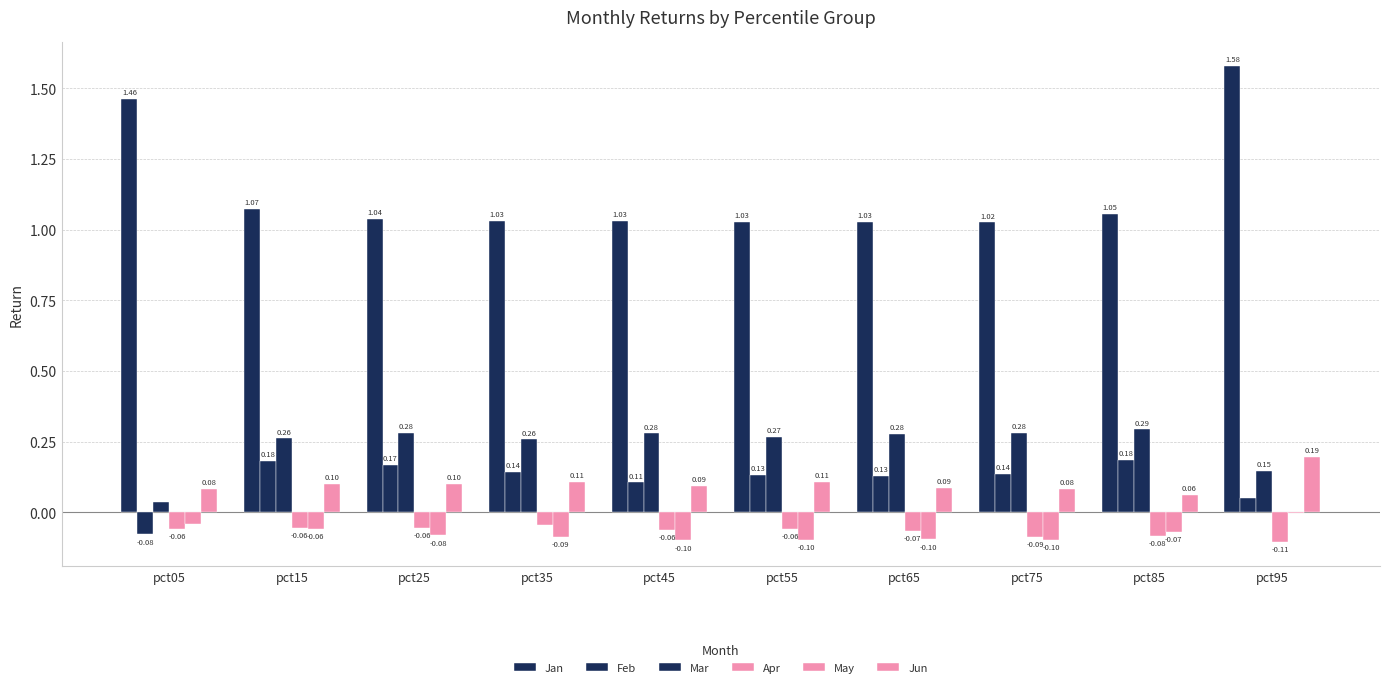

How many distinct data groups are displayed?

6